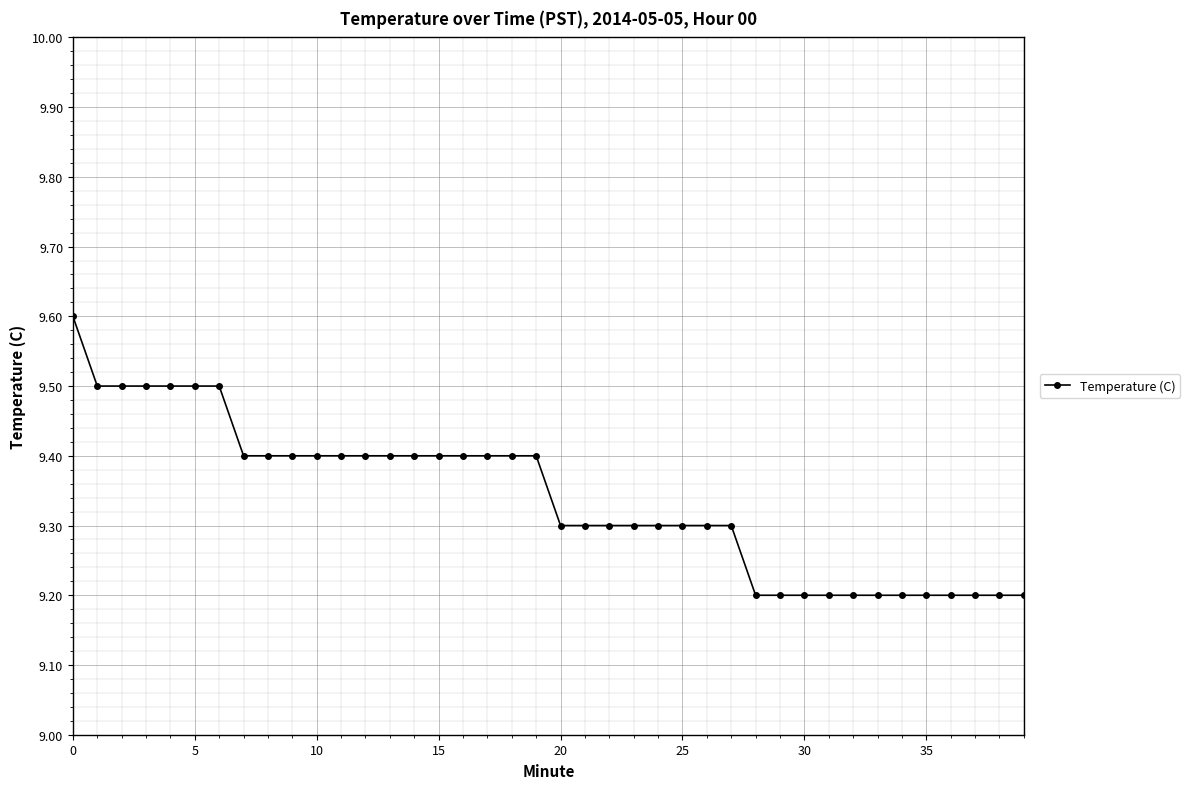

What is the value of the 33rd point from the left?

9.2